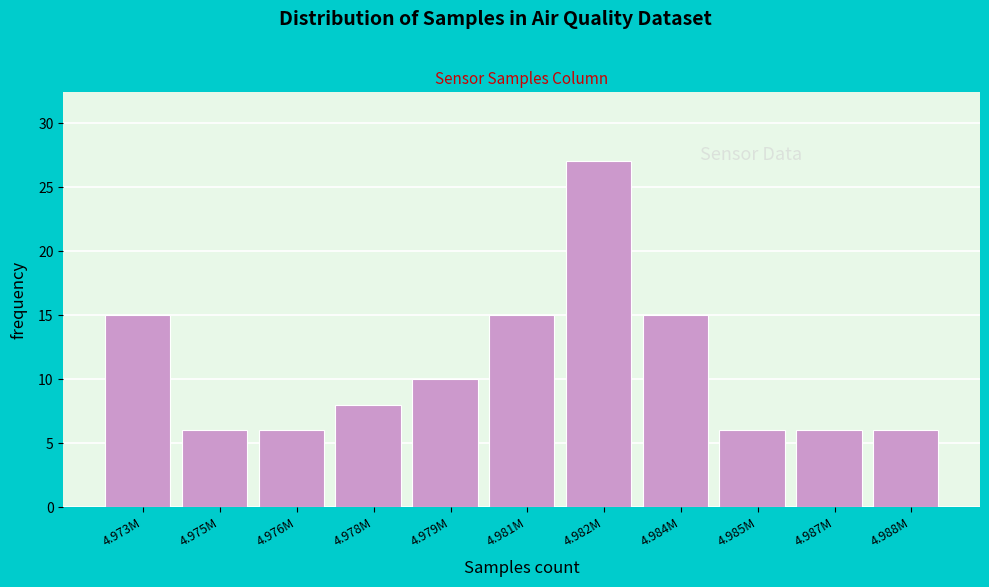

Reading left to right, transcribe all the data shown in this chart.

15	6	6	8	10	15	27	15	6	6	6